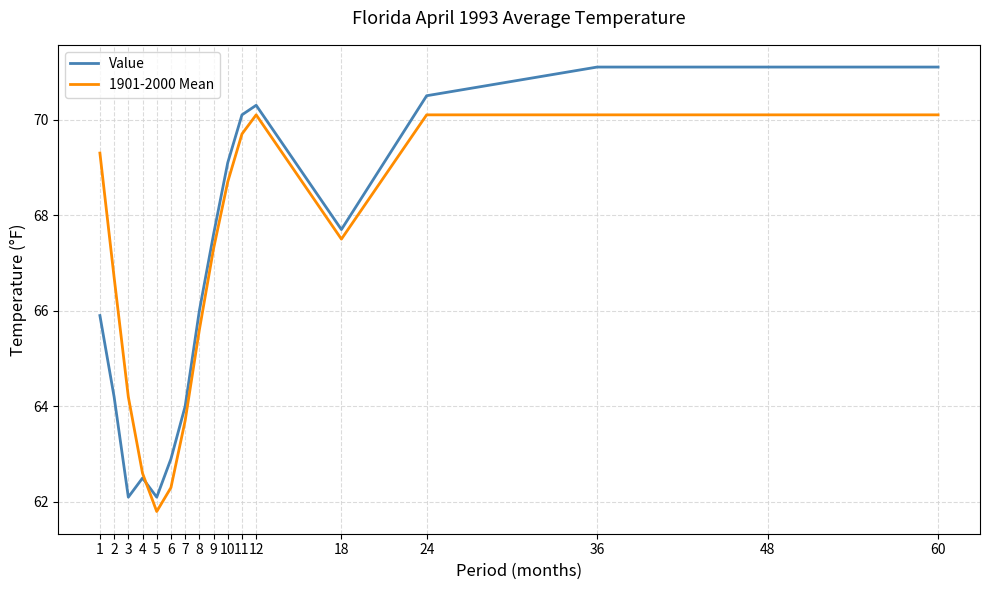

What is the difference between the second highest and minimum values in the Value series?

9.0